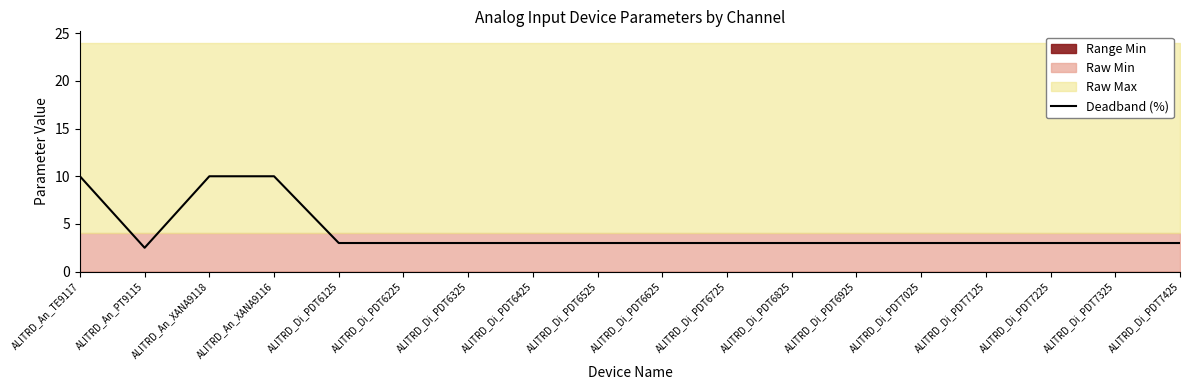

What is the maximum value for Deadband (%)?

10.0